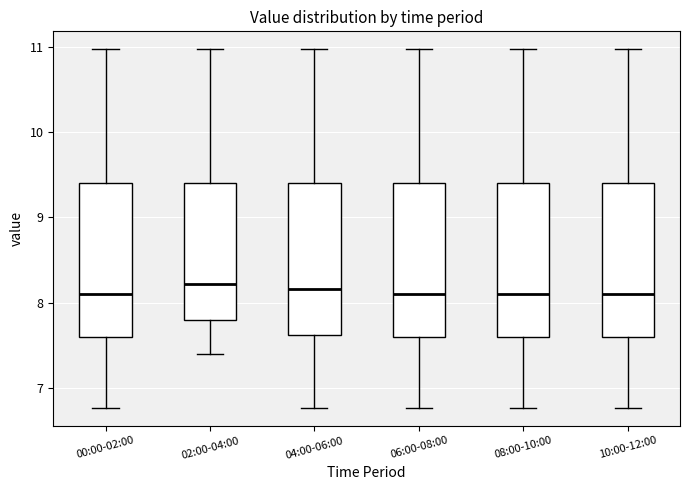

Where is the upper edge of the box for 08:00-10:00 on the y-axis? The values are not printed on the chart, so give them approximately, as read against the axis.

9.4